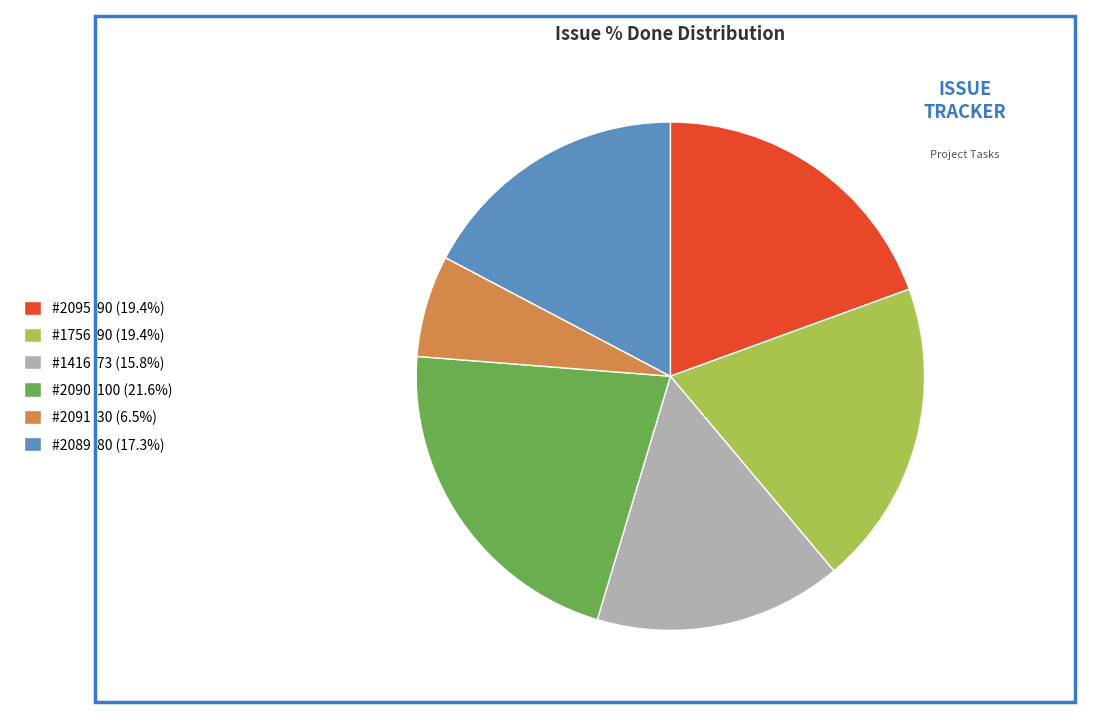

How many slices are in this pie chart?

6